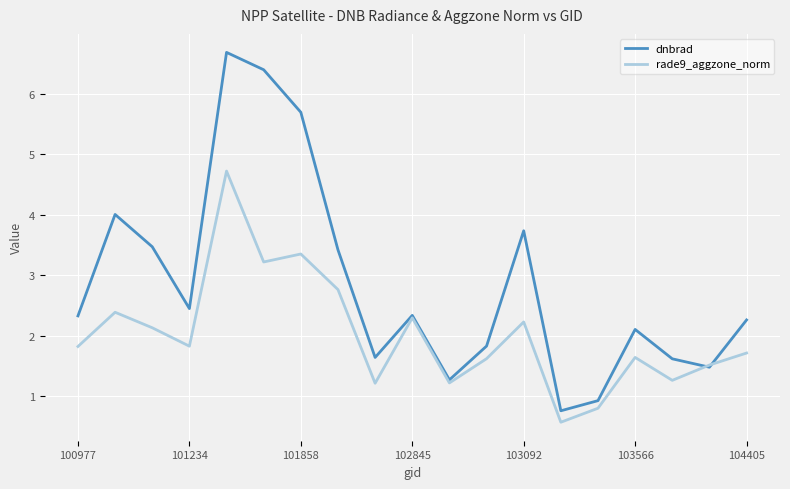

Which series has the widest spread of values?

dnbrad